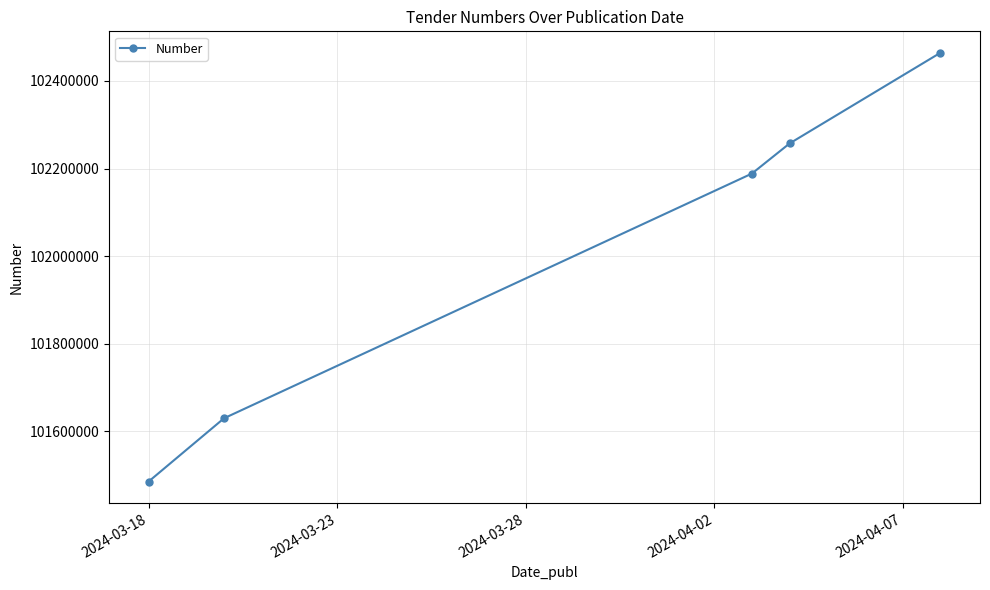

What is the difference between the maximum and minimum values?

979307